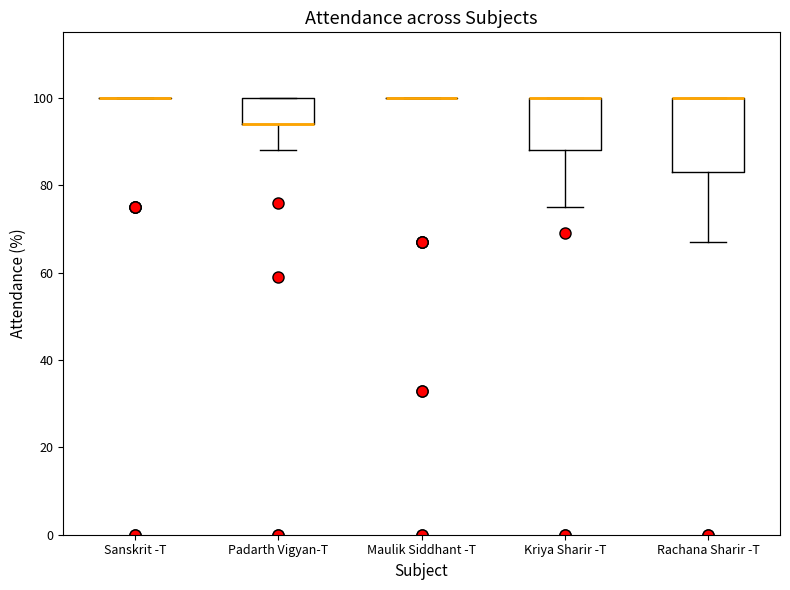

Comparing the boxes themselves (not the whiskers), which one is the tallest?

Rachana Sharir -T